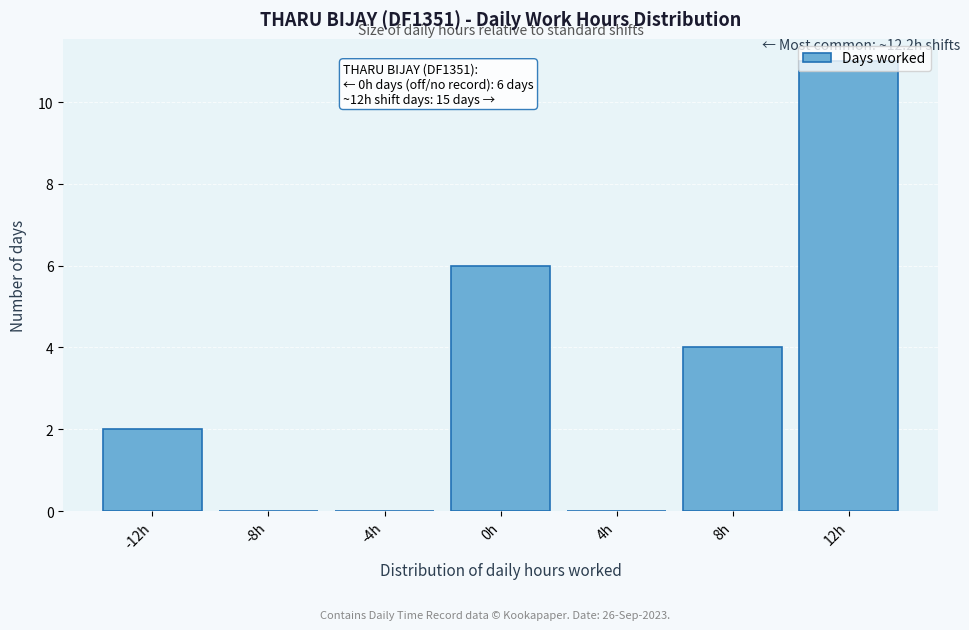

What is the sum of the values at 12h and -12h?

13